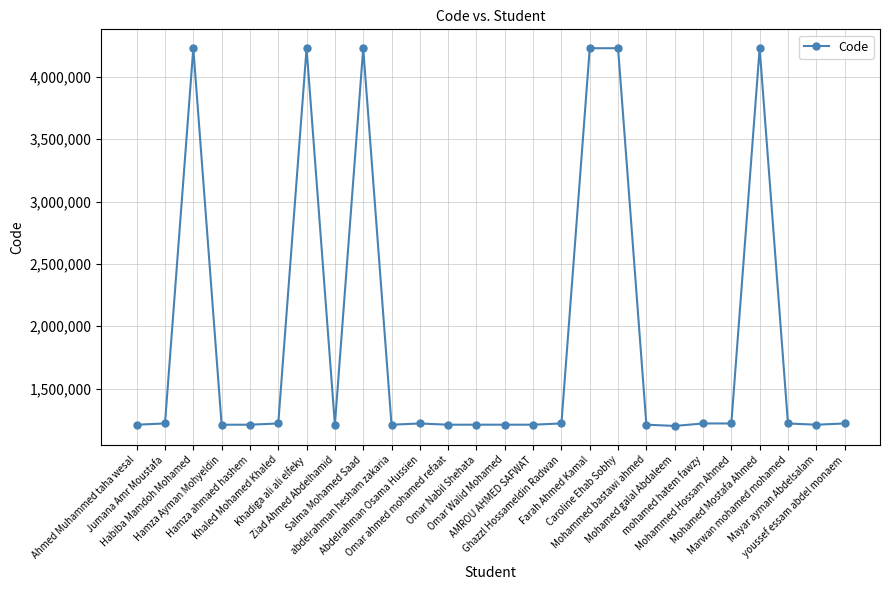

What is the greatest value displayed?

4230337